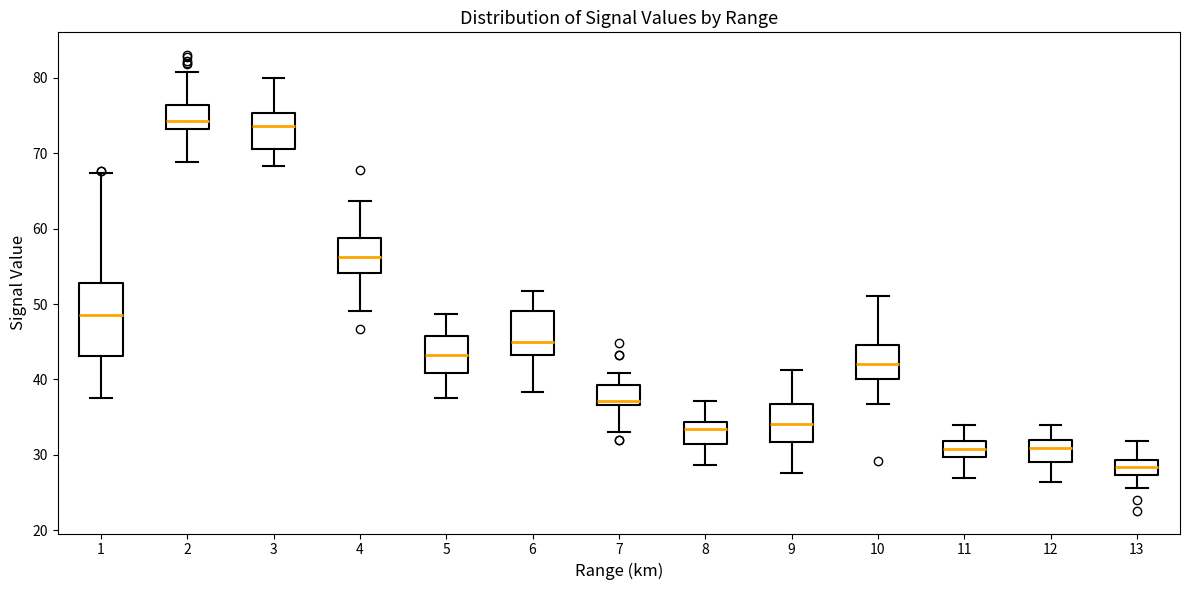

Where does the lower whisker of the box at x = 11 end on the y-axis? The values are not printed on the chart, so give them approximately, as read against the axis.

27